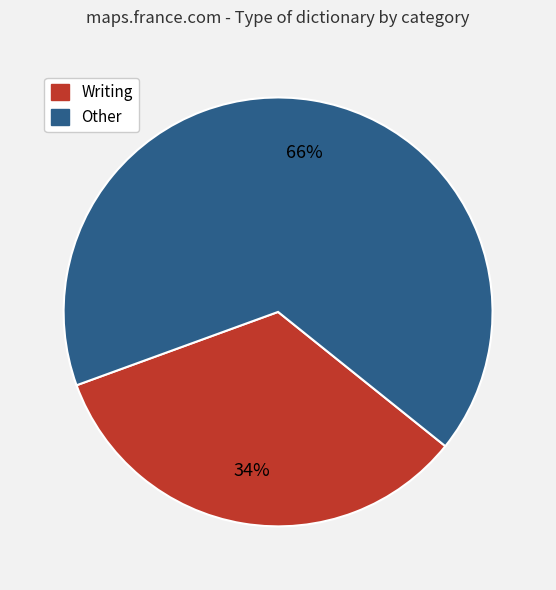

Which category has the smallest portion of the pie?

Writing